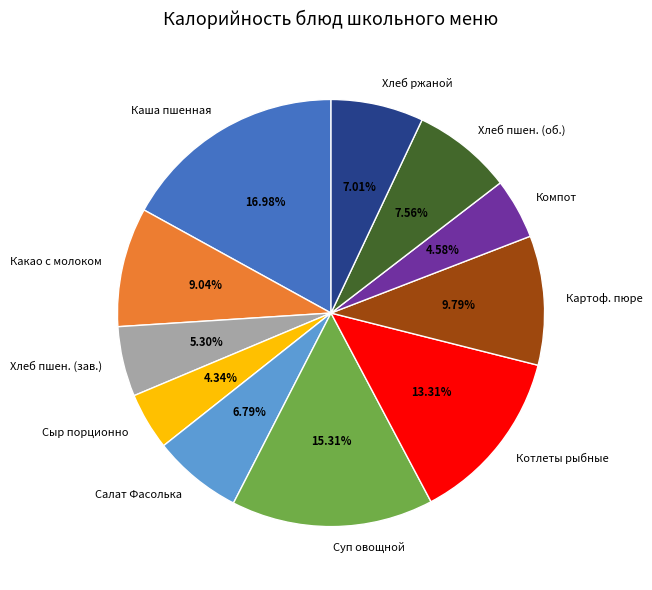

Combined, do Котлеты рыбные and Какао с молоком account for over 50%?

No